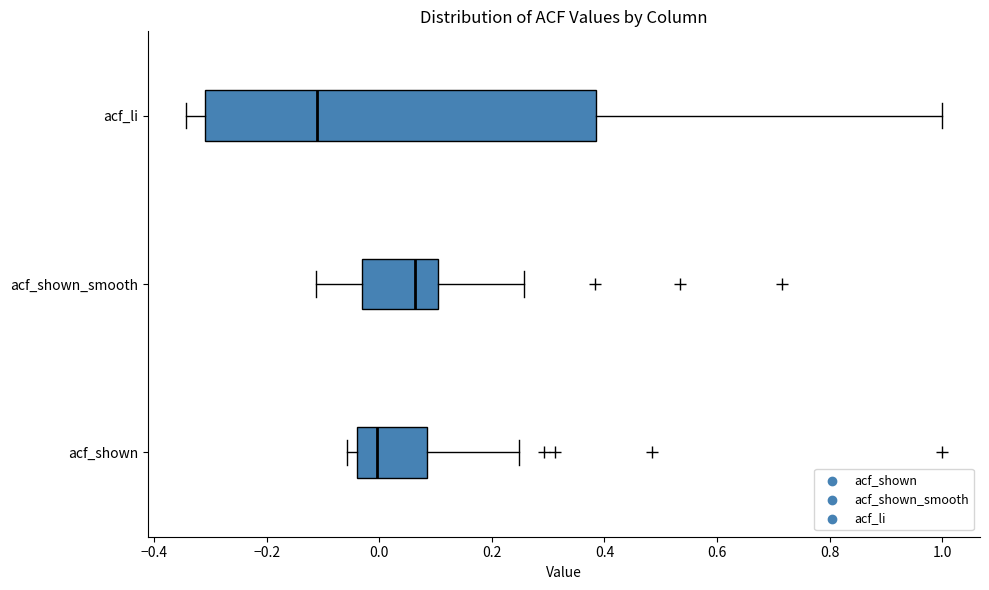

Where does the left whisker of the box for acf_shown_smooth end on the x-axis? The values are not printed on the chart, so give them approximately, as read against the axis.

-0.12